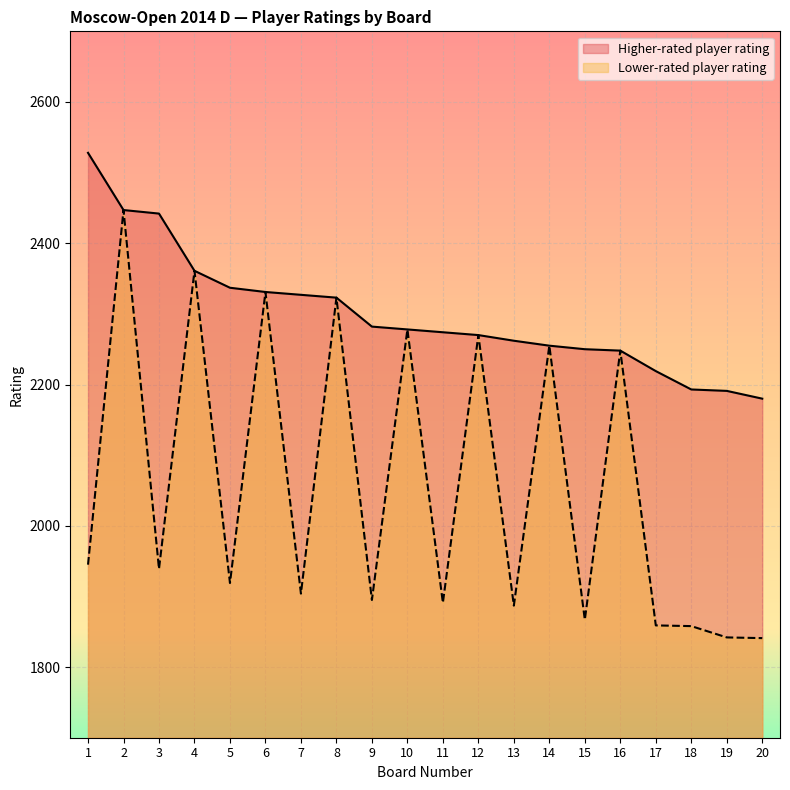

Between 10 and 14, which series saw the biggest shift?

Higher-rated player rating